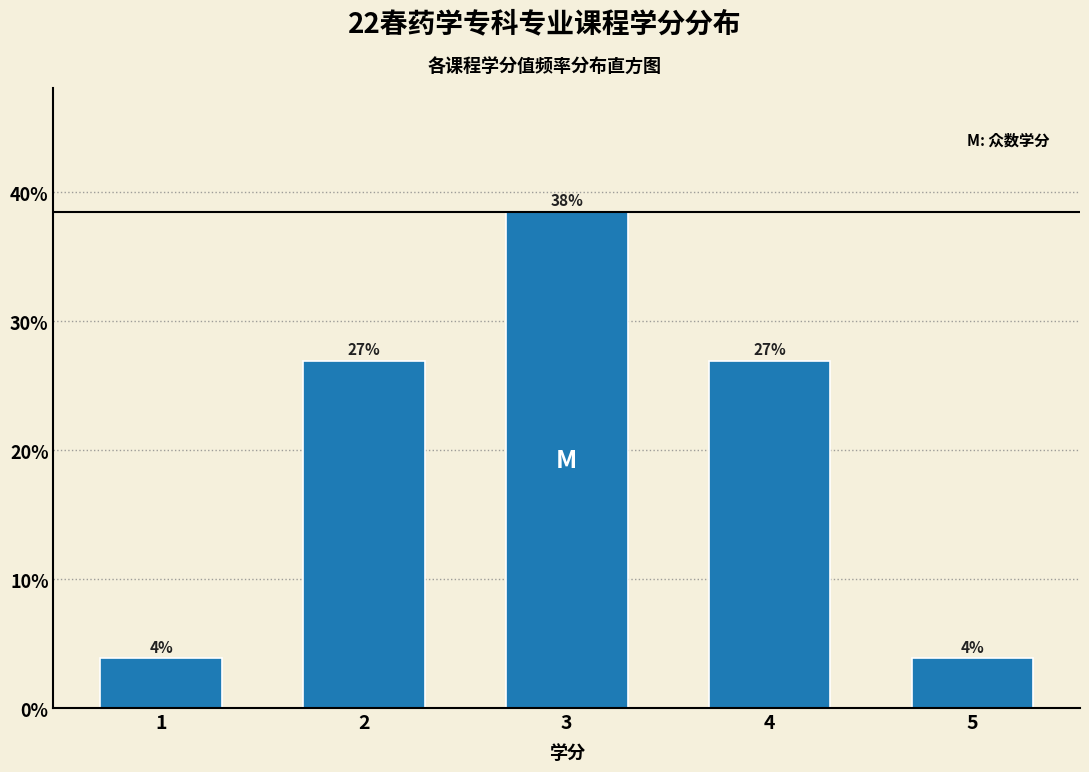

How many bars are there in total?

5